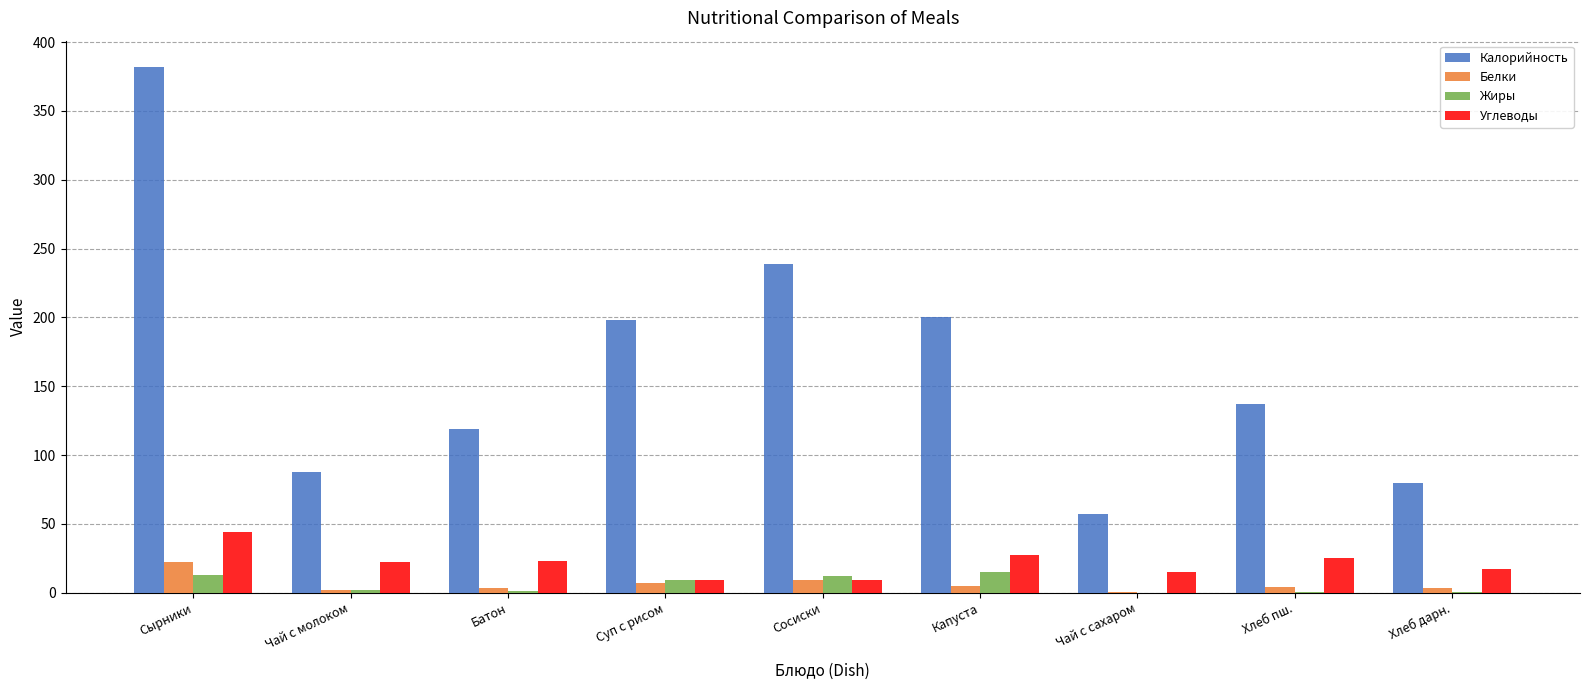

At which category does the chart reach its peak across all series?

Сырники